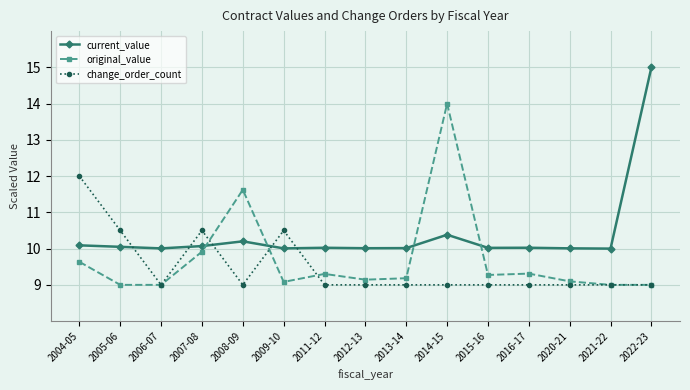

At which category does the chart reach its peak across all series?

2022-23